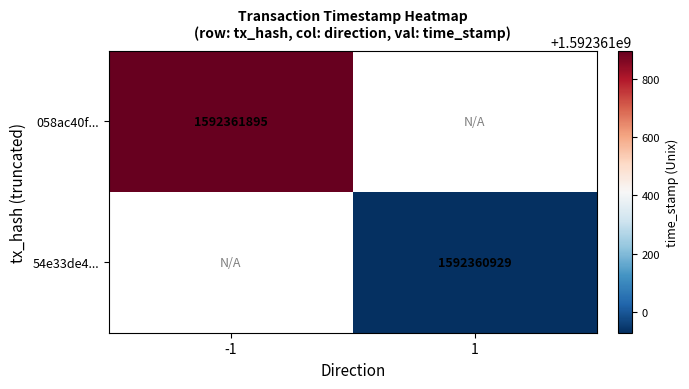

Between direction and time_stamp, which is larger?

time_stamp